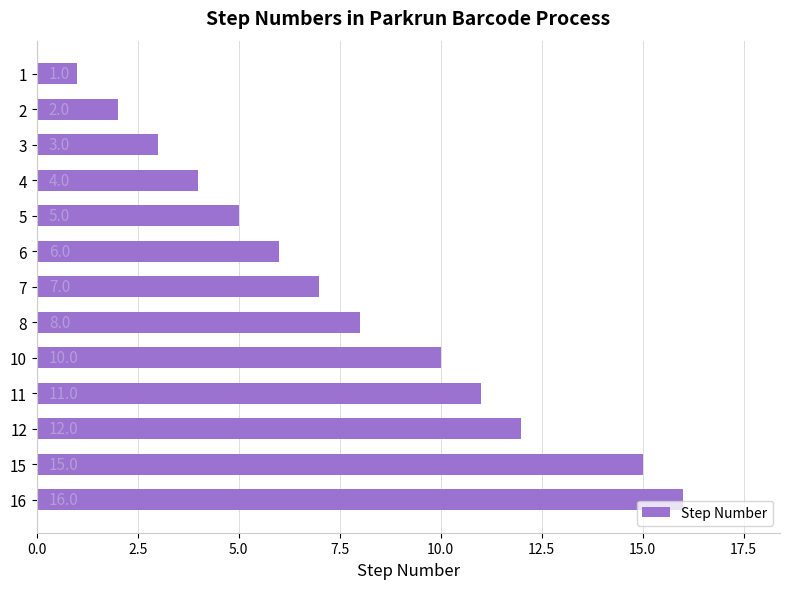

What is the value of the 3rd bar from the top?

3